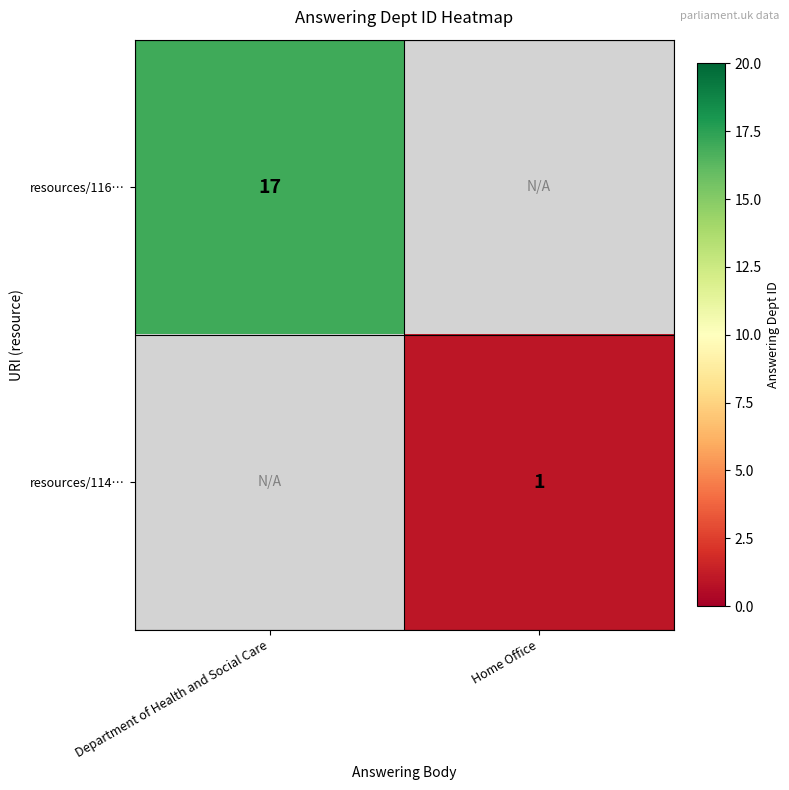

Is the value of resources/116… at Department of Health and Social Care greater than the value of resources/114… at Home Office?

Yes